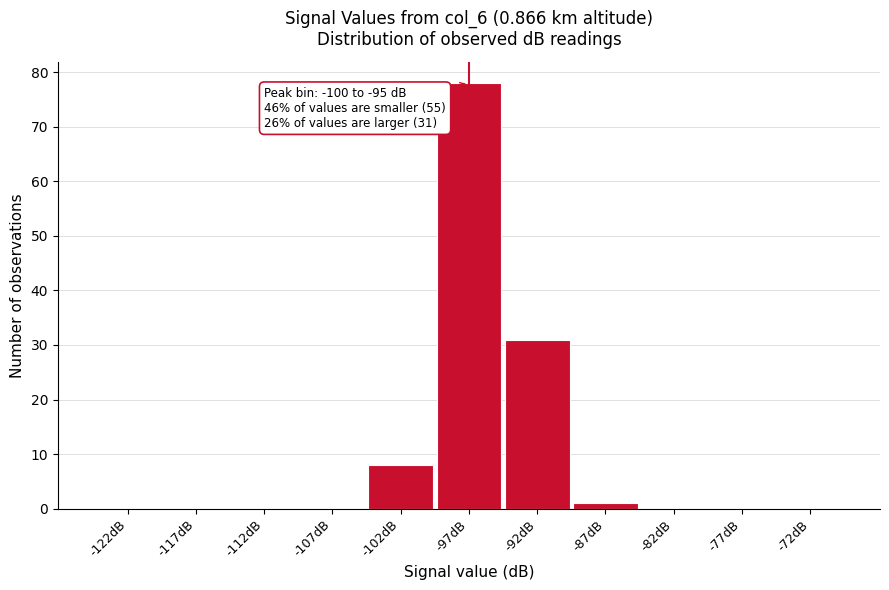

Over which range of the x-axis is the bar tallest?

-100 to -95